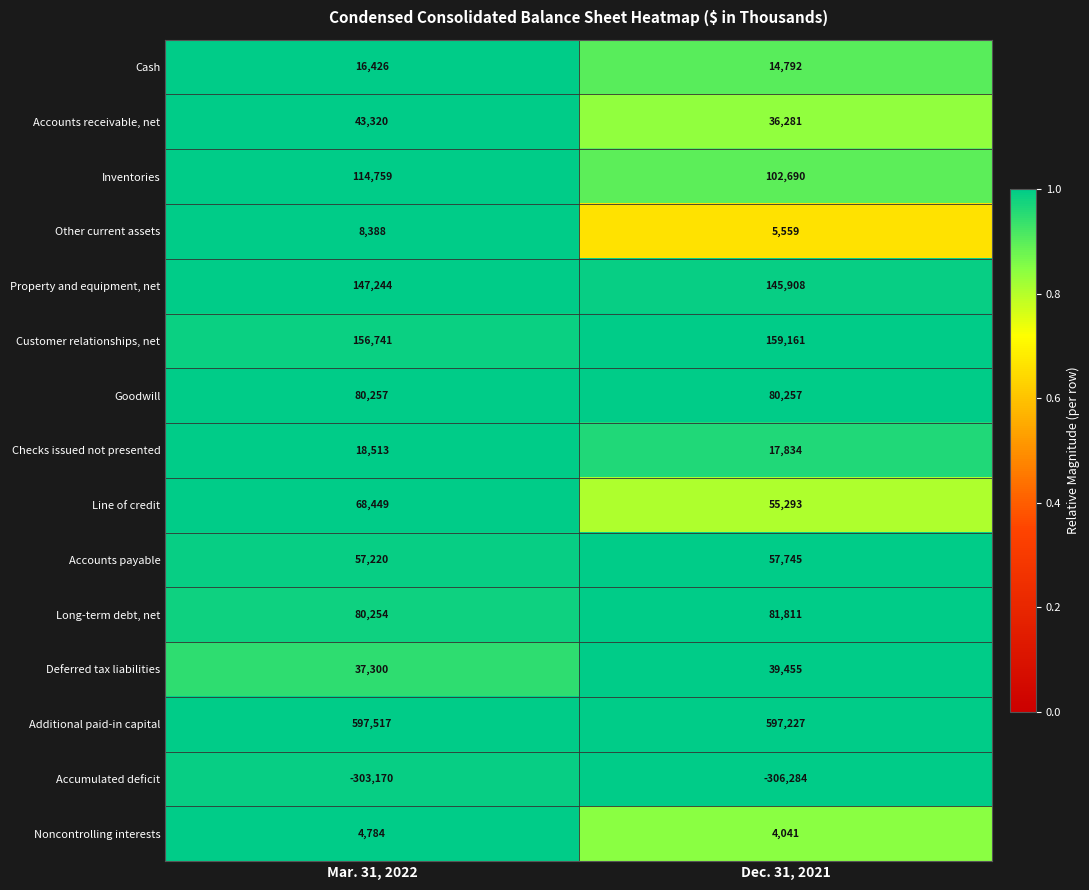

At which category is the sum across all series the highest?

Mar. 31, 2022